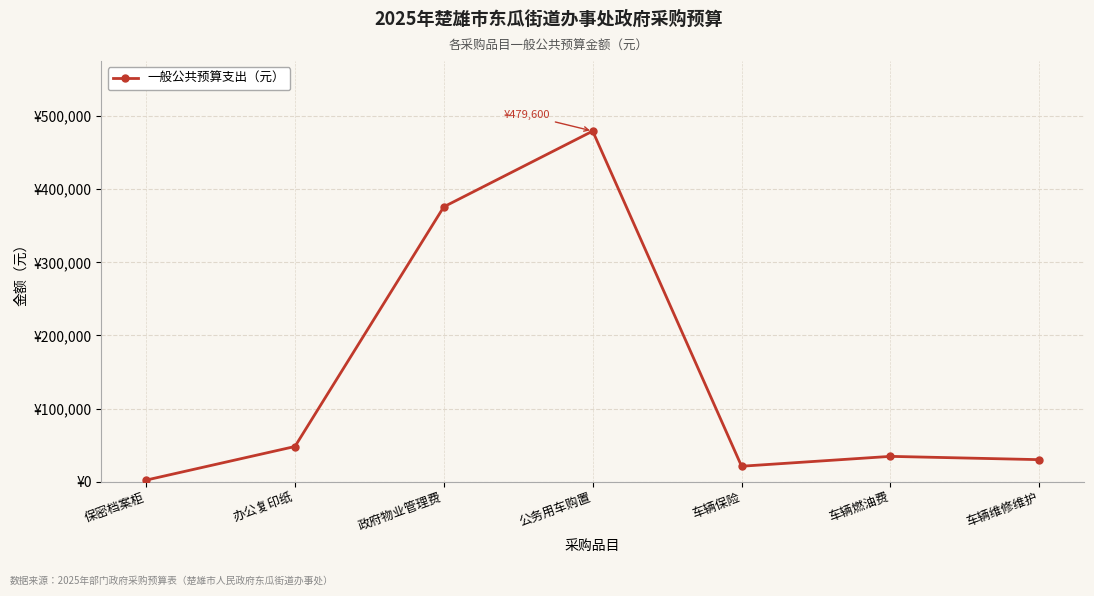

What is the label of the 7th point from the left?

车辆维修维护